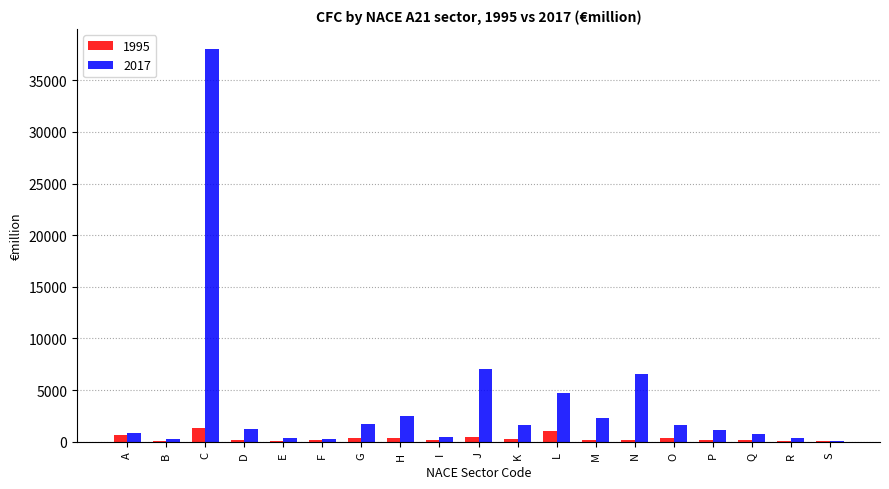

What is the maximum value shown in the chart?

38075.6